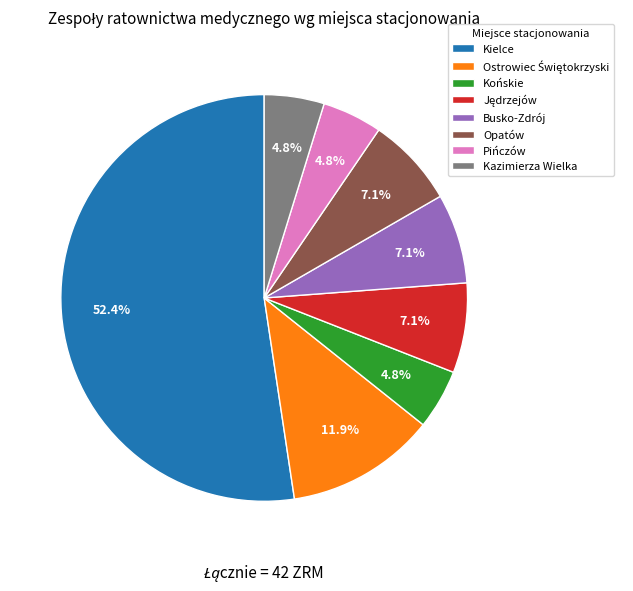

To the nearest percent, what is the difference between the largest and smallest slice percentages?

48%